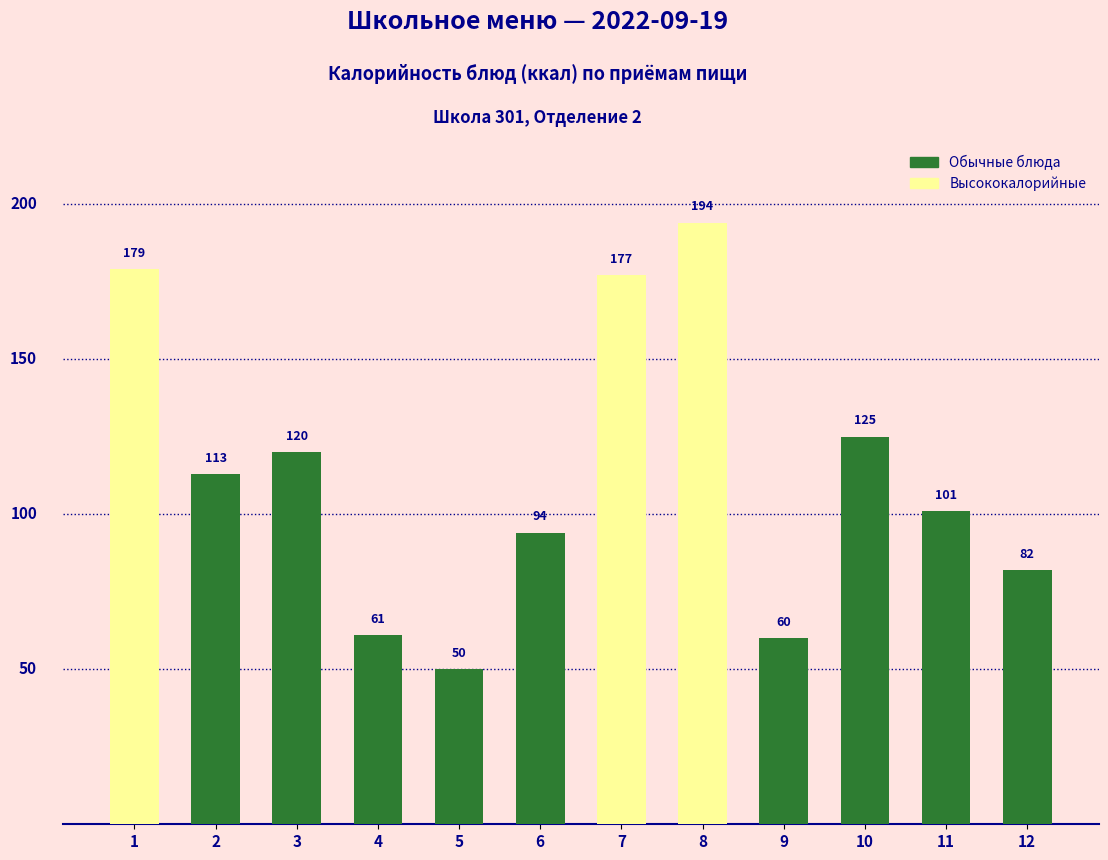

Reading right to left, list all the values displayed in this chart.

82	101	125	60	194	177	94	50	61	120	113	179